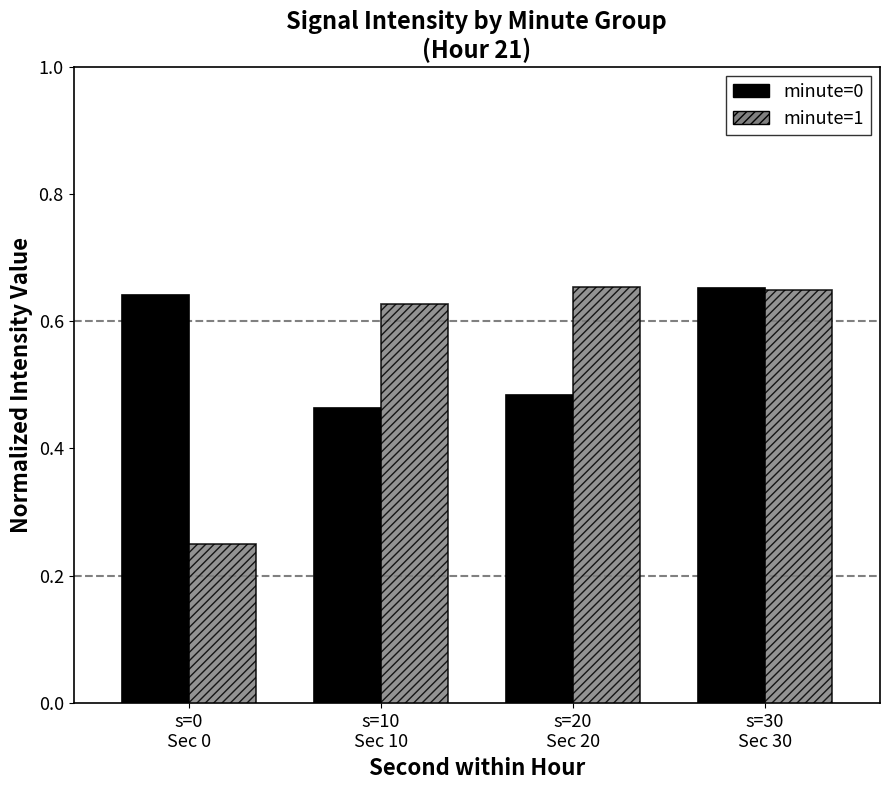

Count the minute=0 values in the range 0 to 1.

4